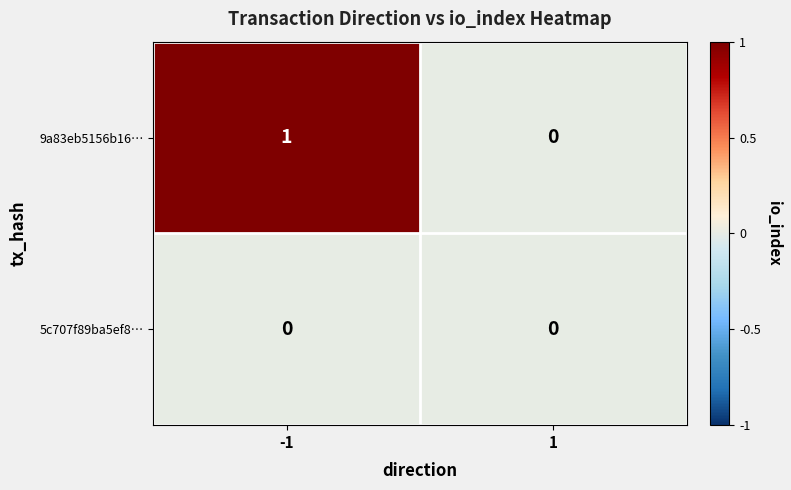

At -1, list the series in order from largest to smallest.

9a83eb5156b16…, 5c707f89ba5ef8…